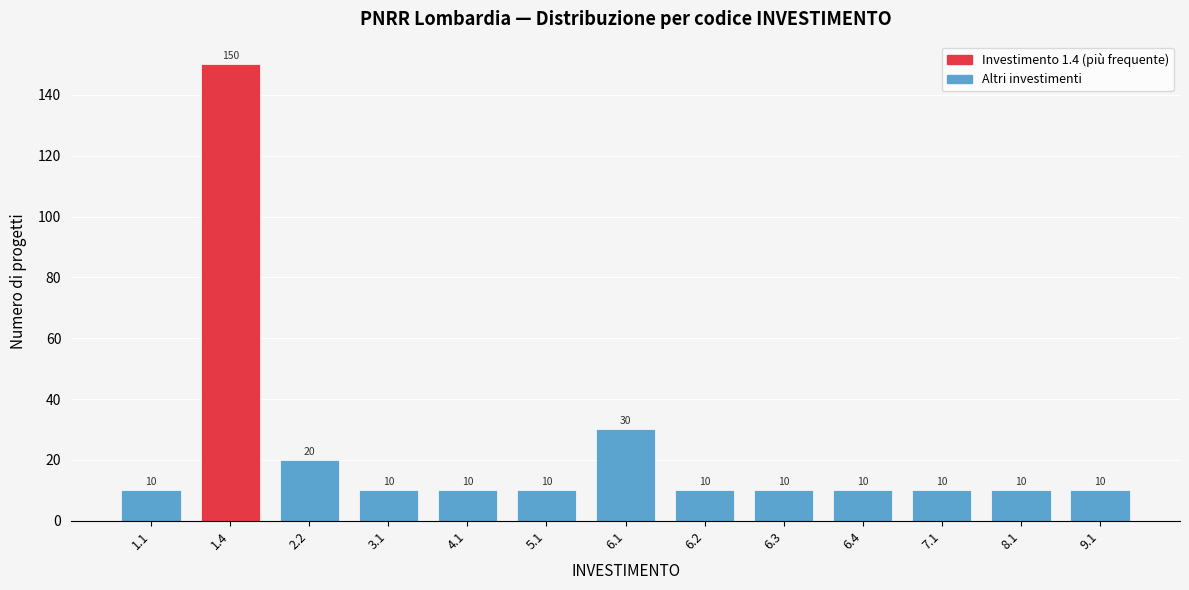

Reading right to left, what are all the values shown in this chart?

9.1=10	8.1=10	7.1=10	6.4=10	6.3=10	6.2=10	6.1=30	5.1=10	4.1=10	3.1=10	2.2=20	1.4=150	1.1=10